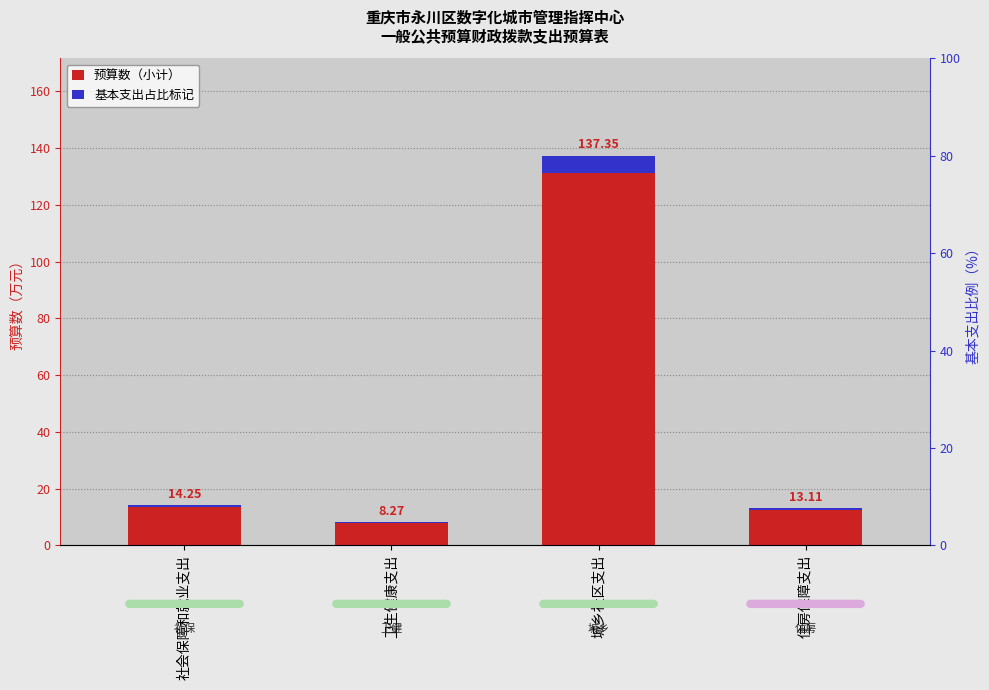

Is it true that 基本支出占比标记 equals 0.4 at 社会保障和就业支出?

False